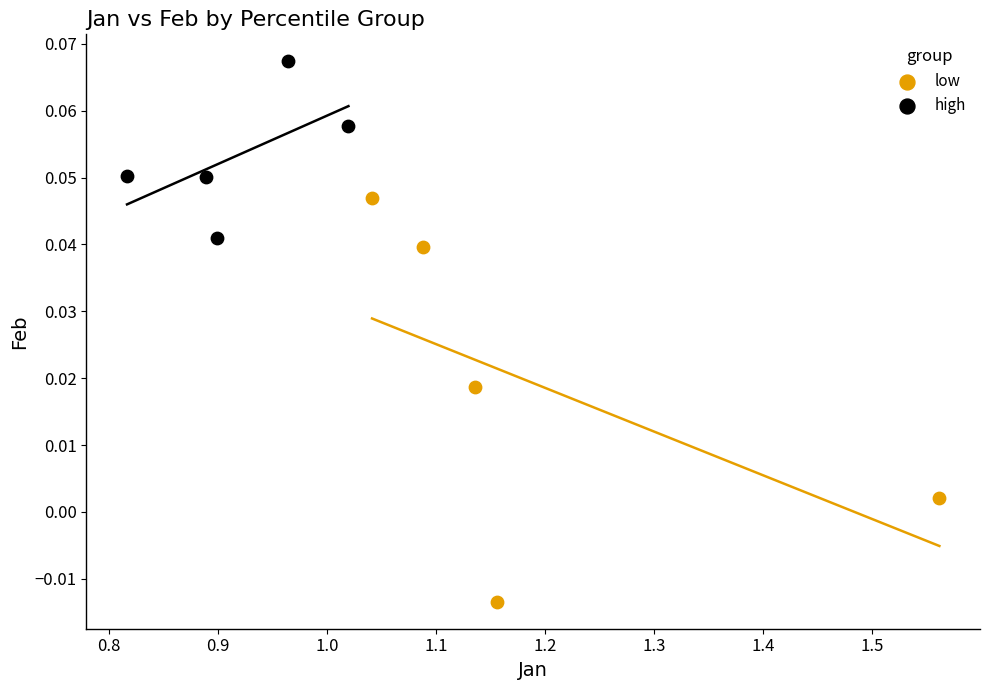

Which series has the largest Y range (max minus min)?

low